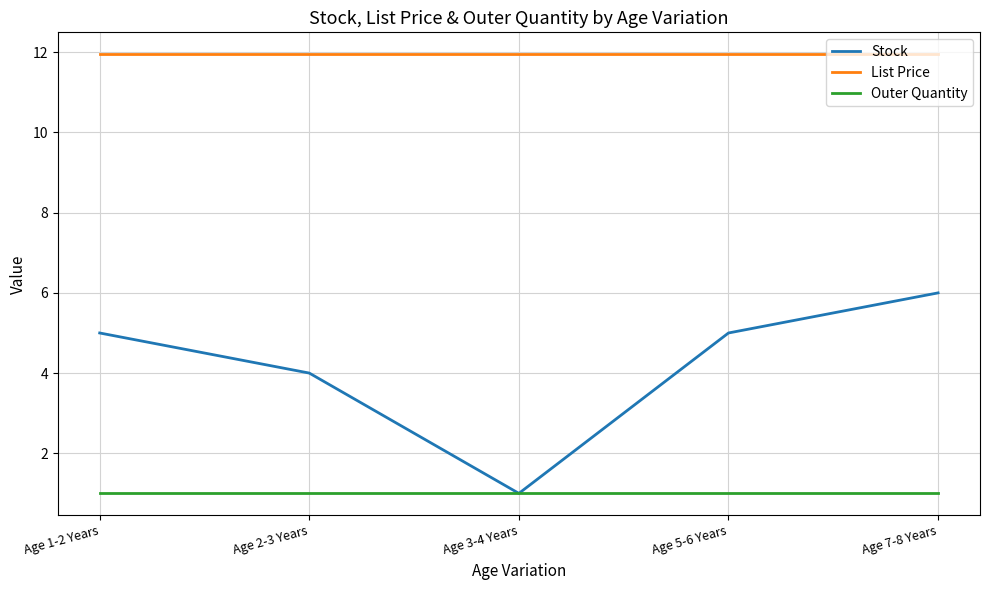

Between Age 5-6 Years and Age 7-8 Years, which series saw the biggest shift?

Stock